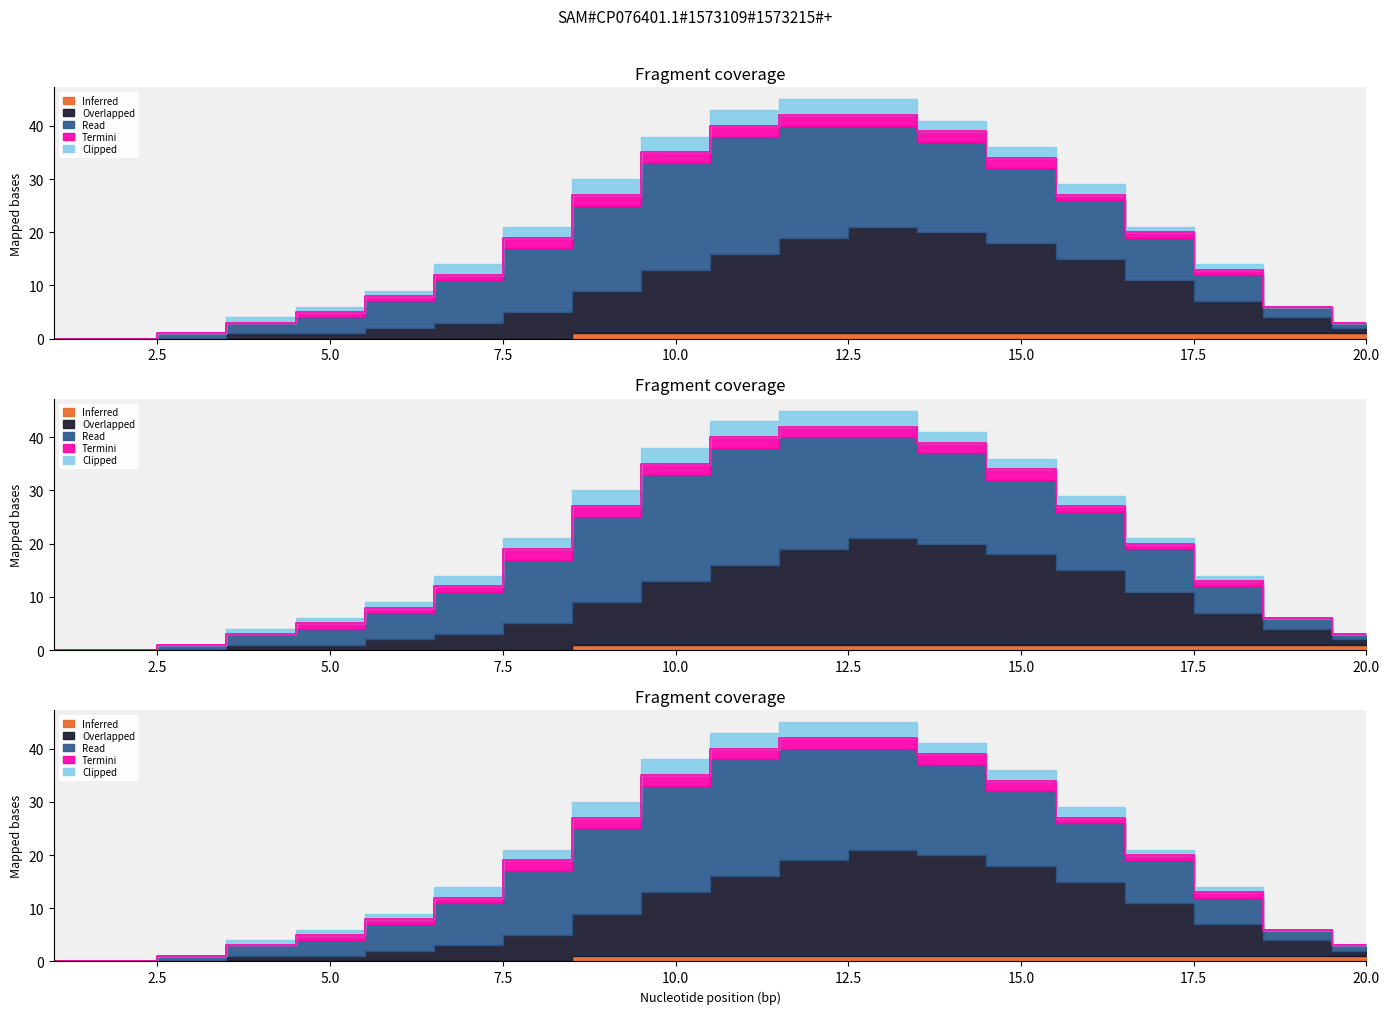

What is the difference between the maximum and minimum values in the Overlapped series?

20